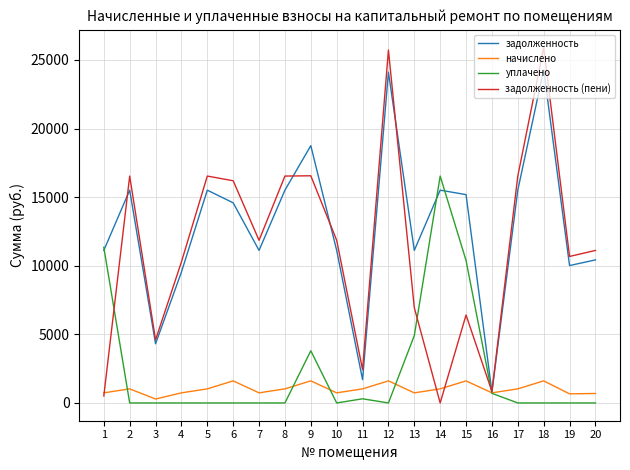

What are all the series names shown in the legend?

задолженность, начислено, уплачено, задолженность (пени)